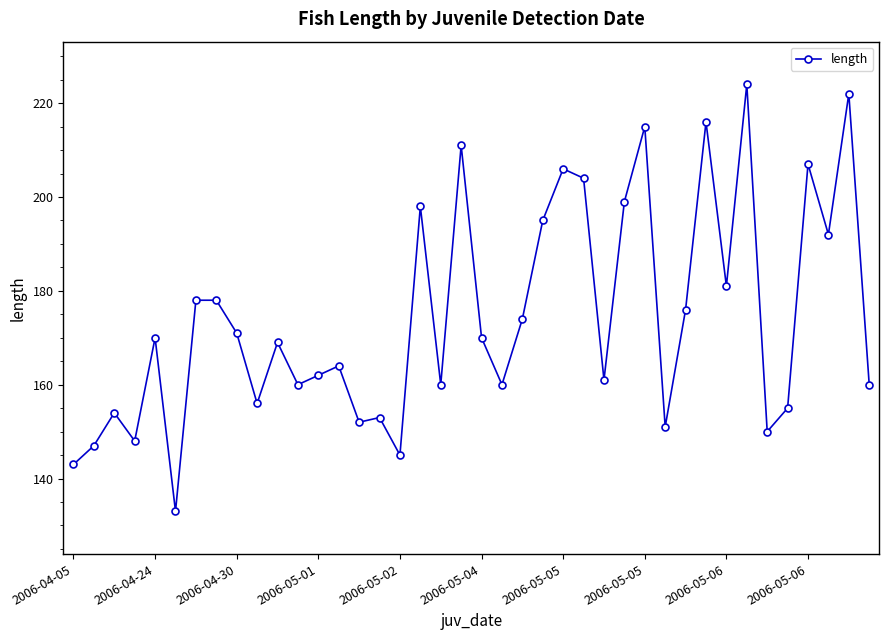

What is the greatest value displayed?

224